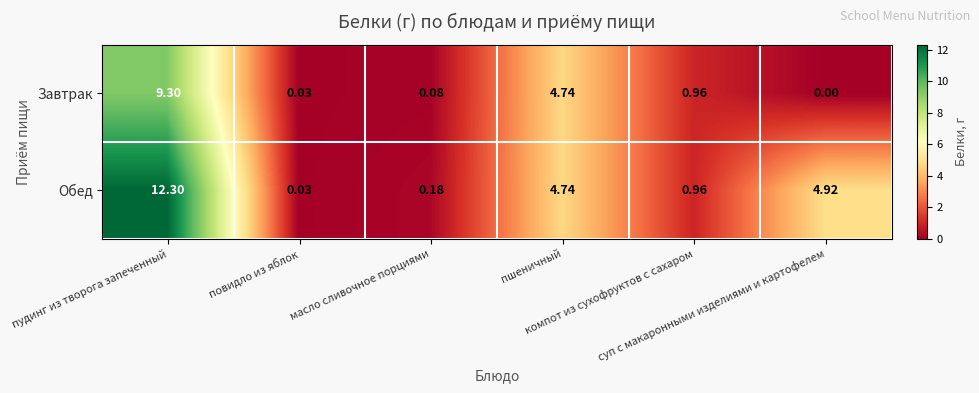

How many categories are shown in the chart?

6